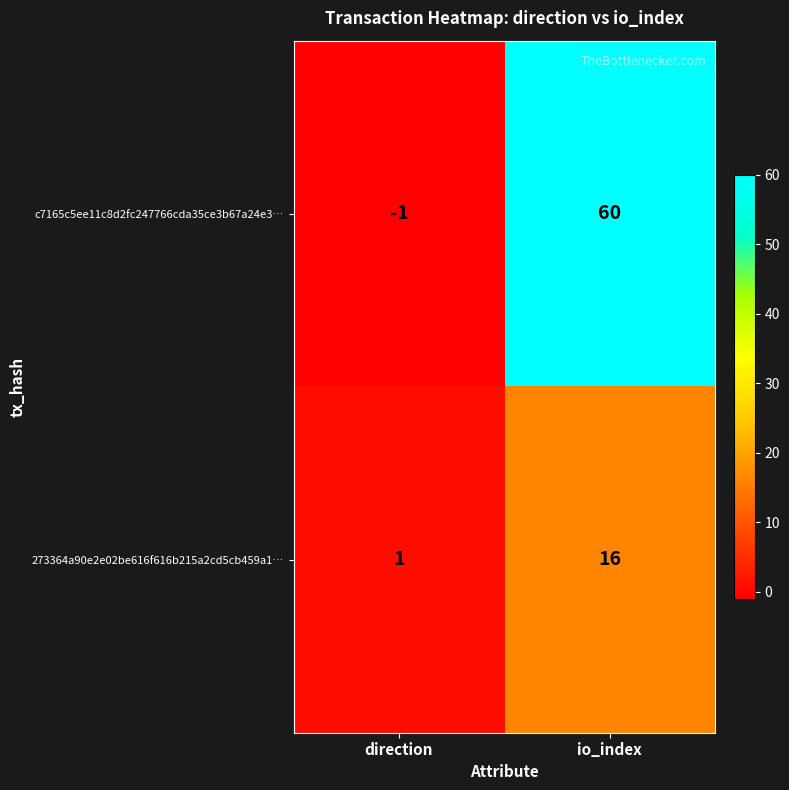

At io_index, list the series in order from largest to smallest.

c7165c5ee11c8d2fc247766cda35ce3b67a24e3…, 273364a90e2e02be616f616b215a2cd5cb459a1…